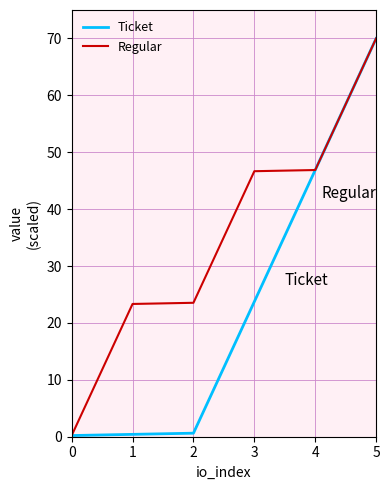

Which series has the largest total across all categories?

Regular